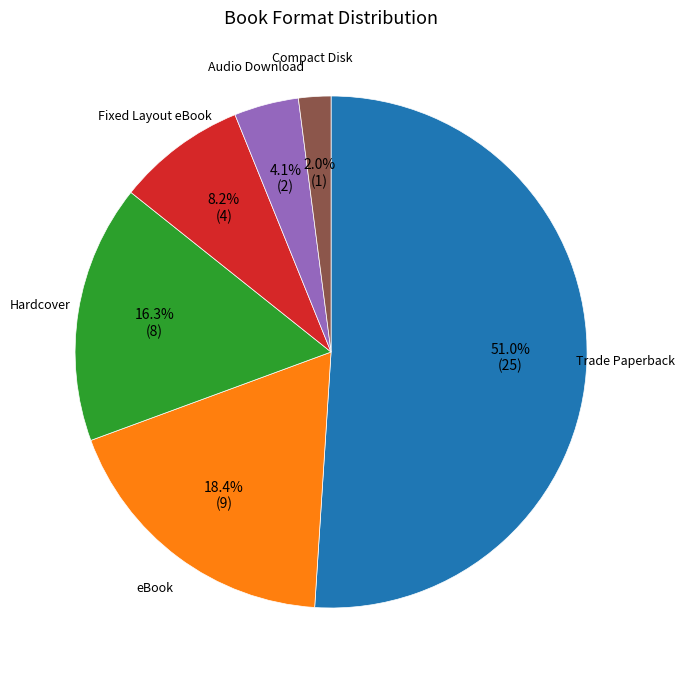

To the nearest percent, what is the average slice percentage?

17%